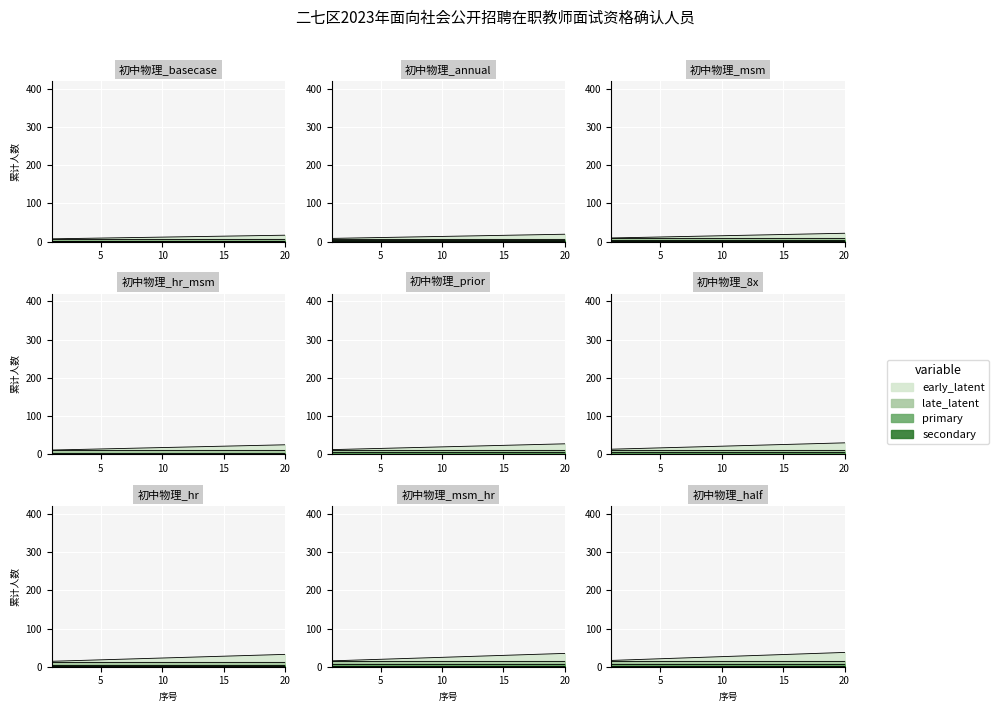

At which category does the chart reach its minimum across all series?

1